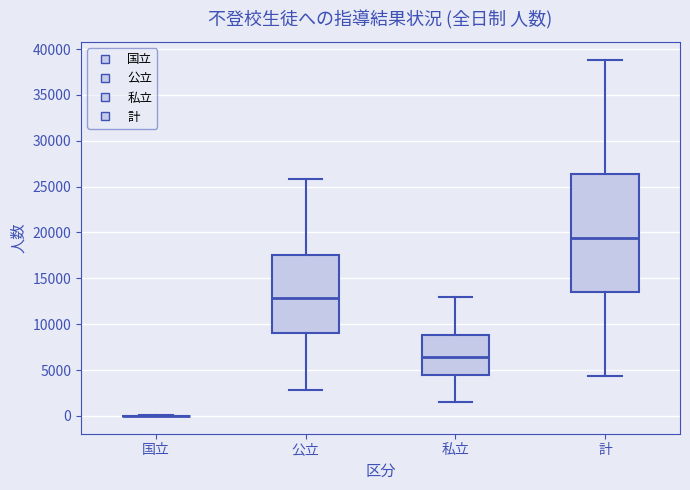

Reading left to right, read every box against the y-axis: the position of its median line, the range the box covers, and the ends of its whiskers. The values are not printed on the chart, so give them approximately, as read against the axis.

国立: box collapsed to a line at 0, whiskers 0 to 0
公立: median 13000, box 9000 to 17500, whiskers 3000 to 26000
私立: median 6500, box 4500 to 9000, whiskers 1500 to 13000
計: median 19500, box 13500 to 26500, whiskers 4500 to 39000